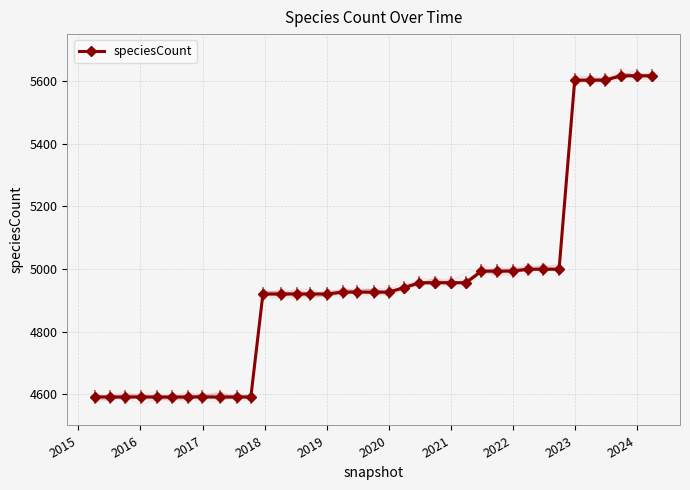

How many lines are shown in the chart?

1